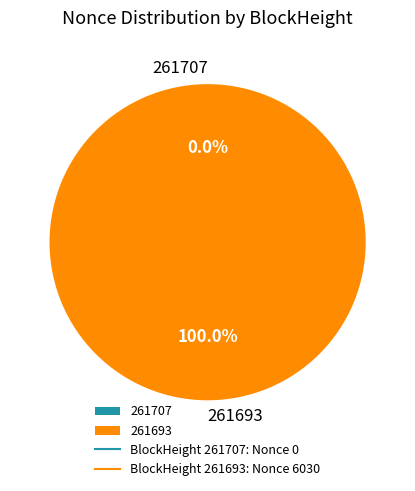

To the nearest percent, what is the difference between the largest and smallest slice percentages?

100%